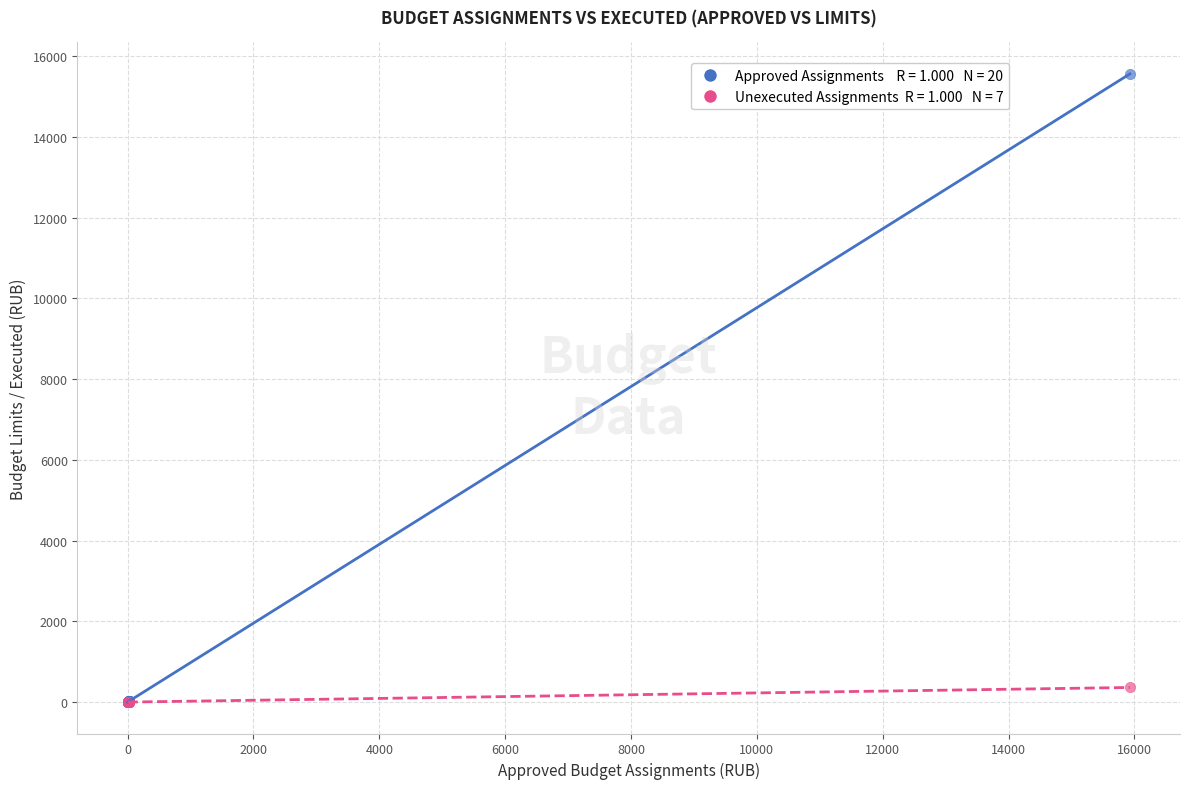

Across all series, what Y value is closest to 7782?

362.1